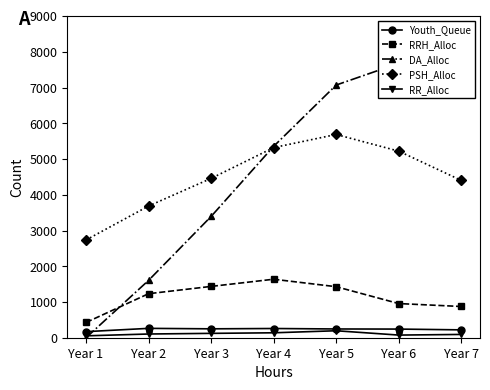

At Year 6, list the series in order from smallest to largest.

RR_Alloc, Youth_Queue, RRH_Alloc, PSH_Alloc, DA_Alloc